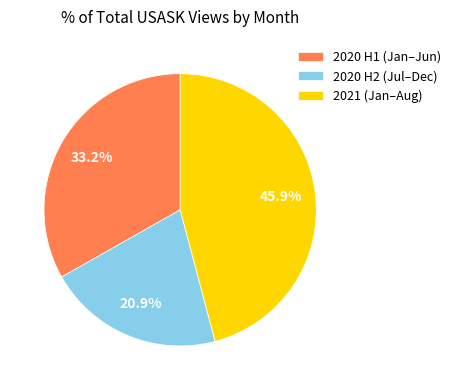

Rank the categories by value from highest to lowest.

2021 (Jan–Aug), 2020 H1 (Jan–Jun), 2020 H2 (Jul–Dec)